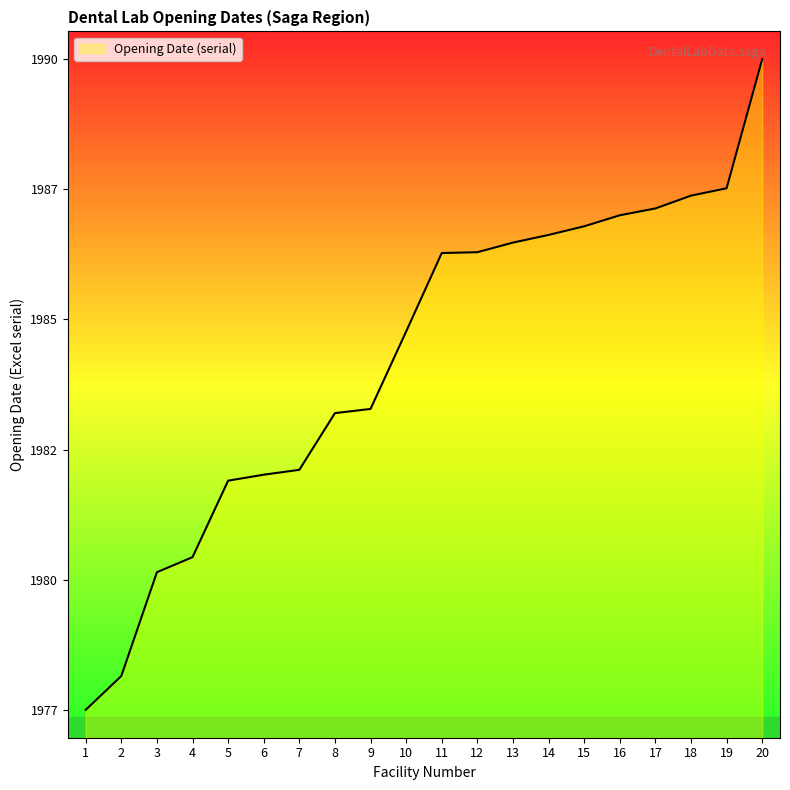

True or false: the data has more than 2 interior local peaks.

False